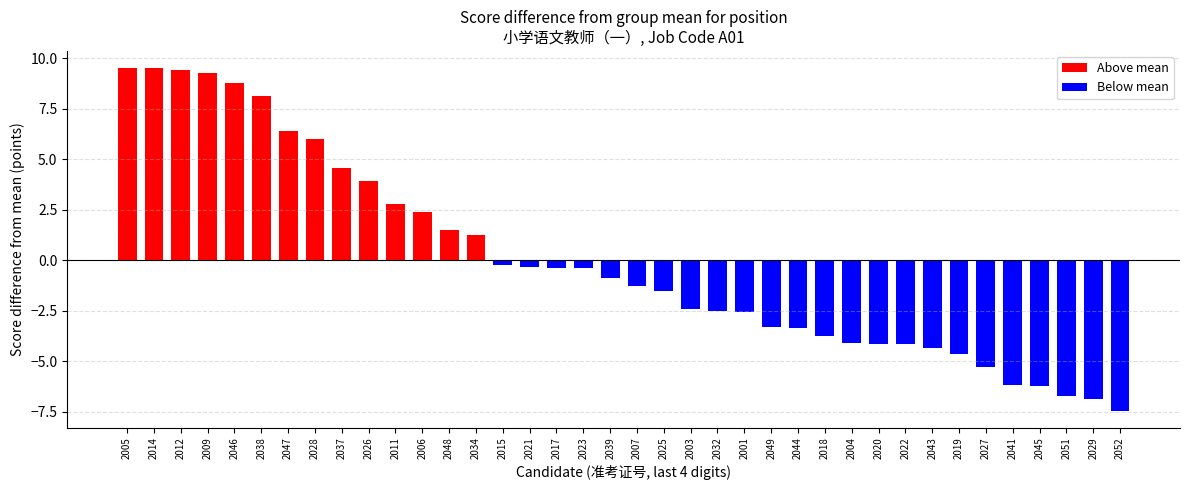

What is the difference between the maximum and second lowest values?

16.4